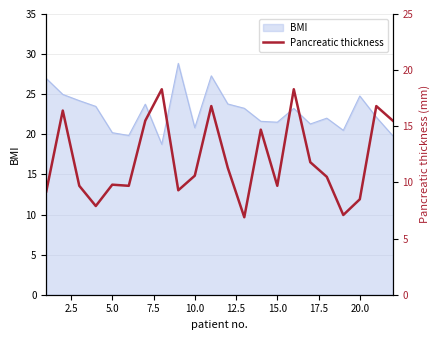

How many lines are shown in the chart?

1